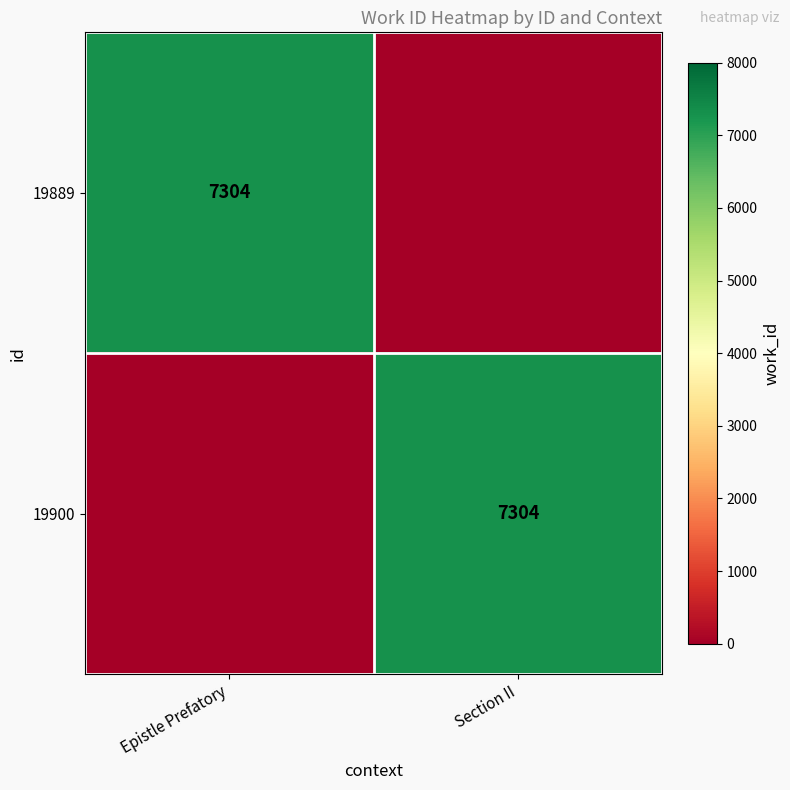

The value of 19889 at Epistle Prefatory is 2142. True or false?

False